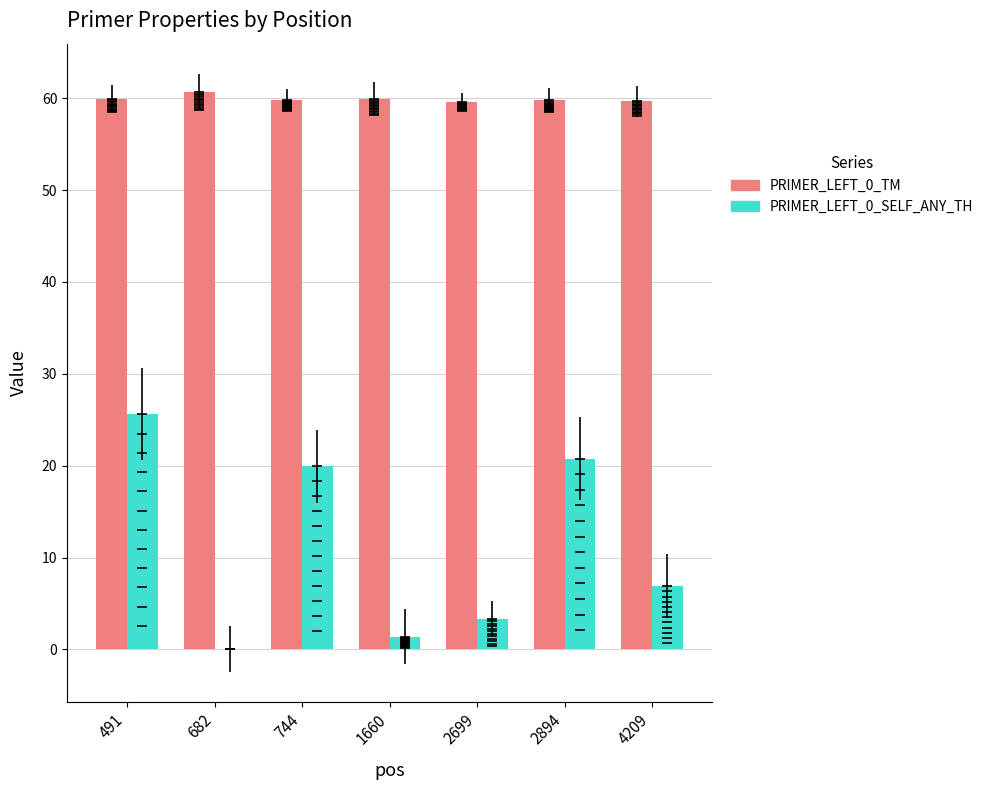

Which series reaches the maximum Y coordinate?

PRIMER_LEFT_0_TM